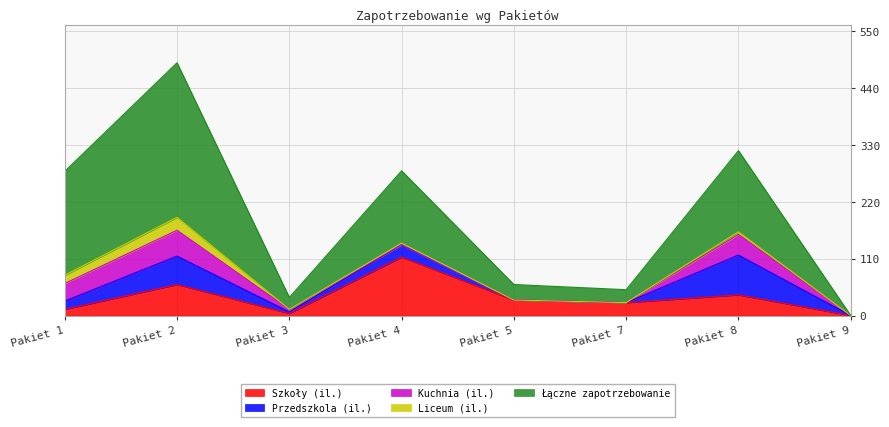

True or false: Łączne zapotrzebowanie has more than 1 interior local peaks.

True